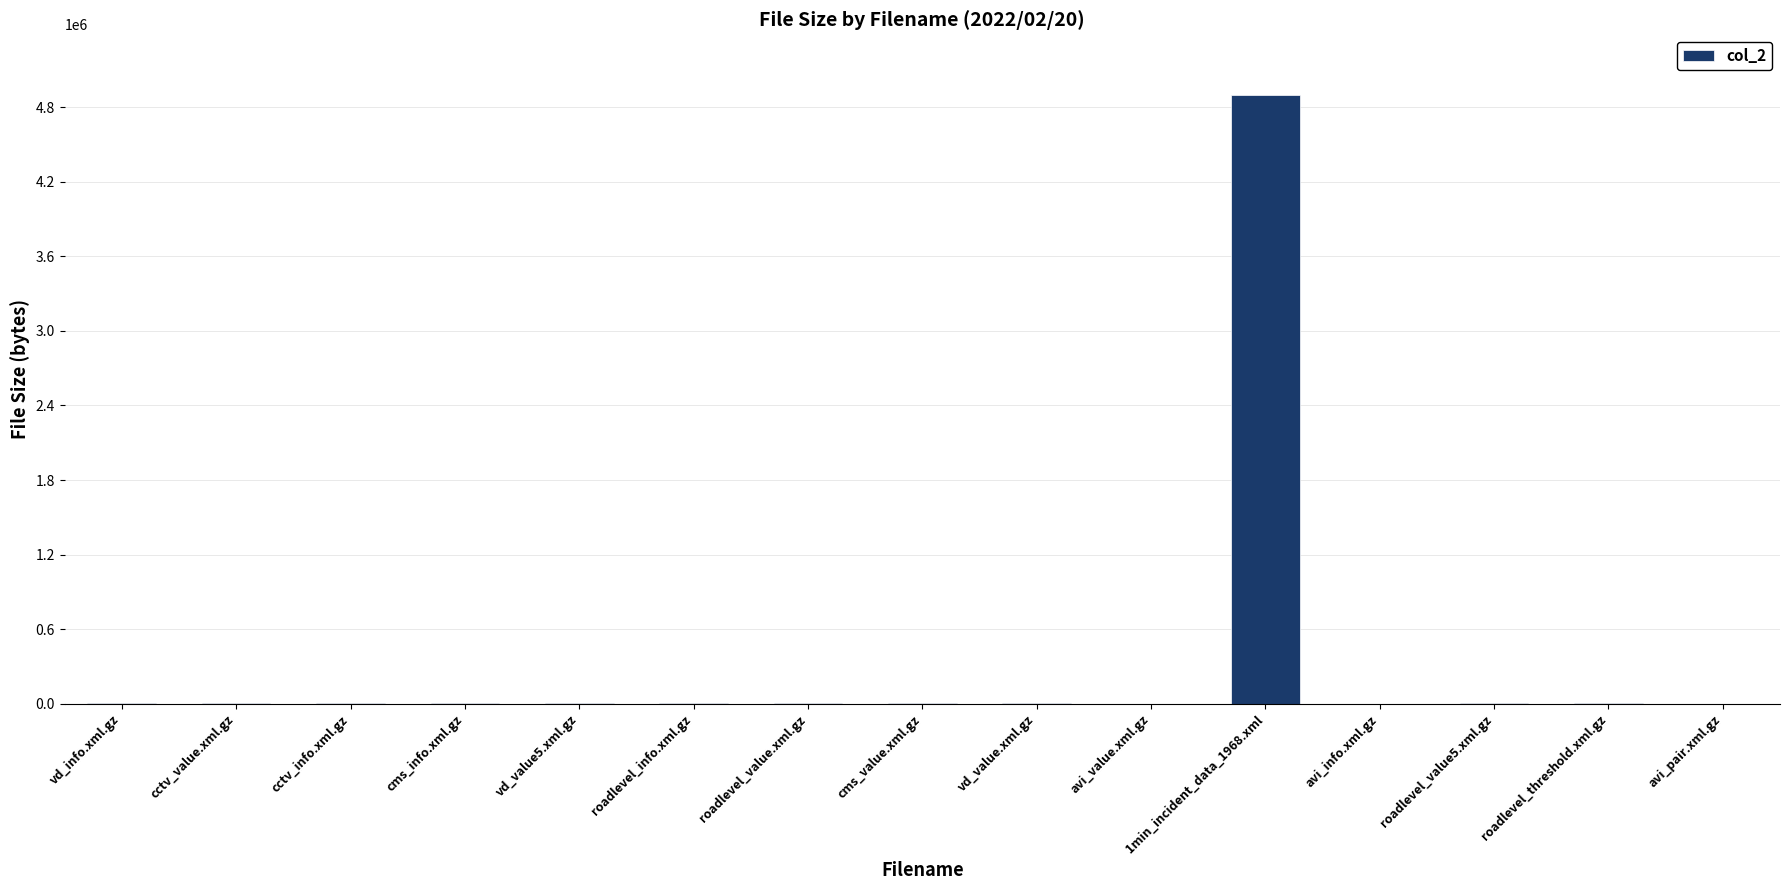

Which label corresponds to the largest value in the chart?

1min_incident_data_1968.xml